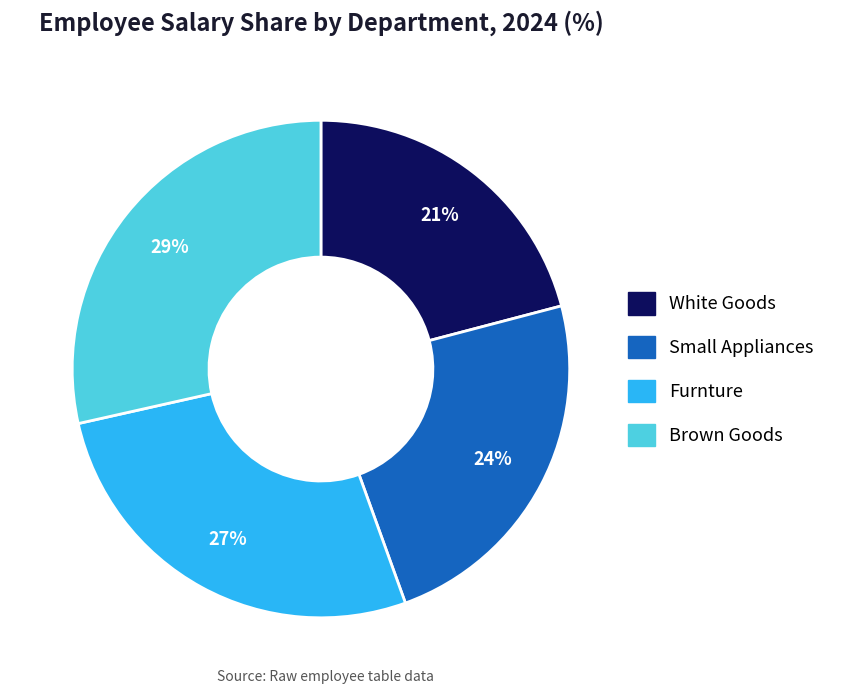

Which slice is the largest?

Brown Goods